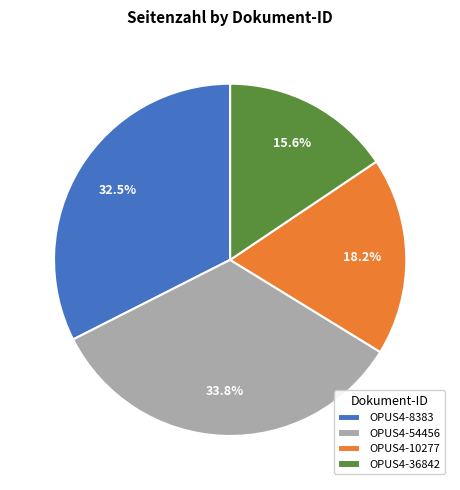

Which category has the biggest portion of the pie?

OPUS4-54456